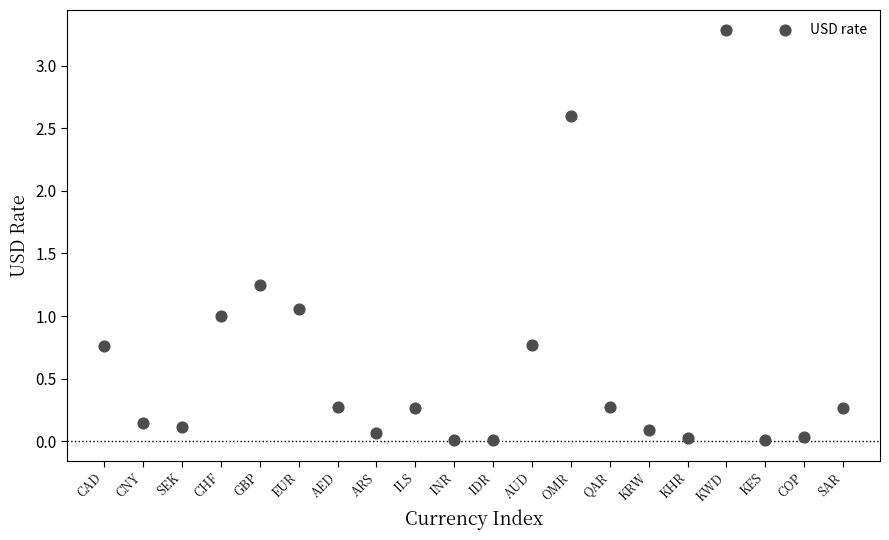

What is the range of Y values (max minus min)?

3.3